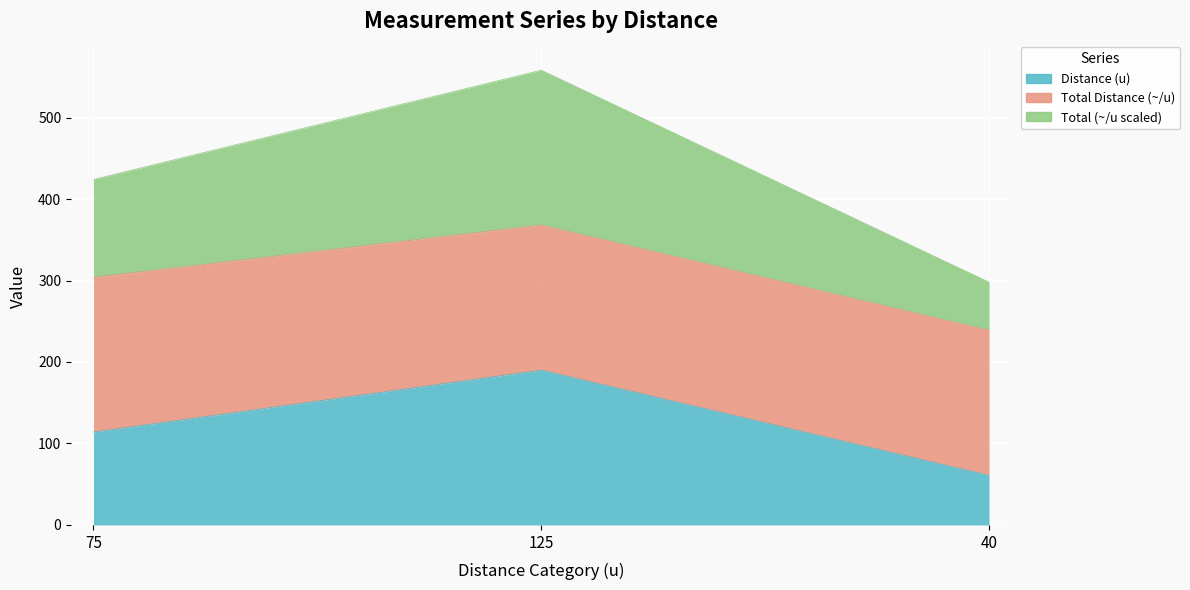

What position from the right is 125?

2